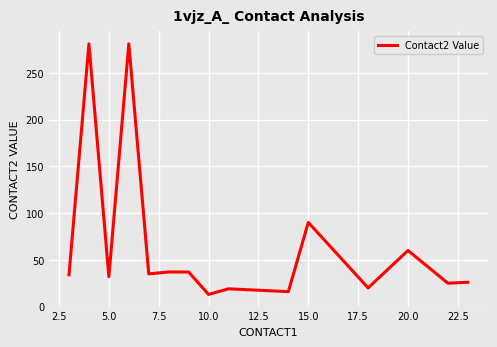

What is the minimum value shown in the chart?

13